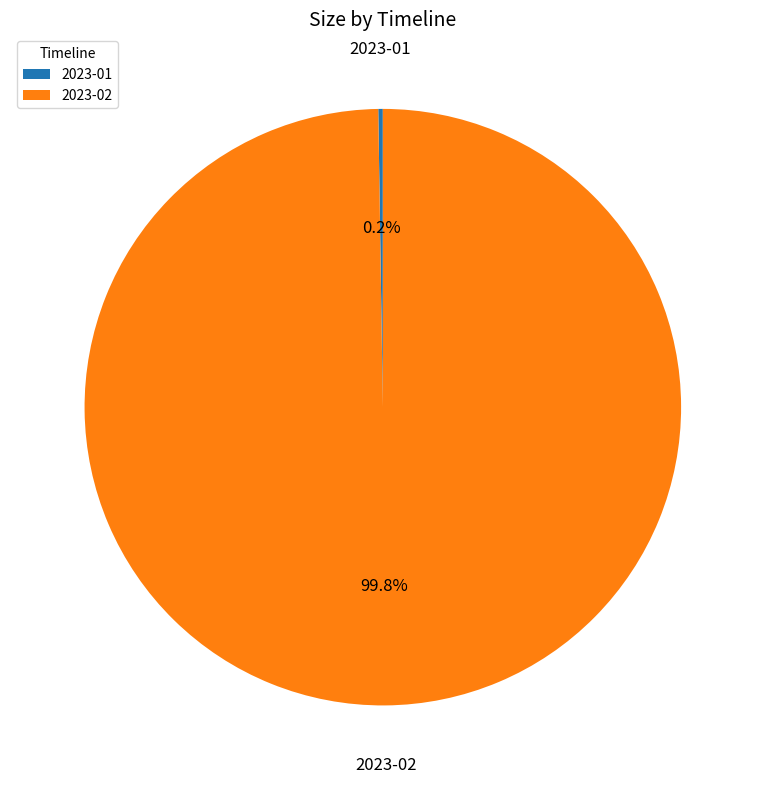

Which slice is the largest?

2023-02